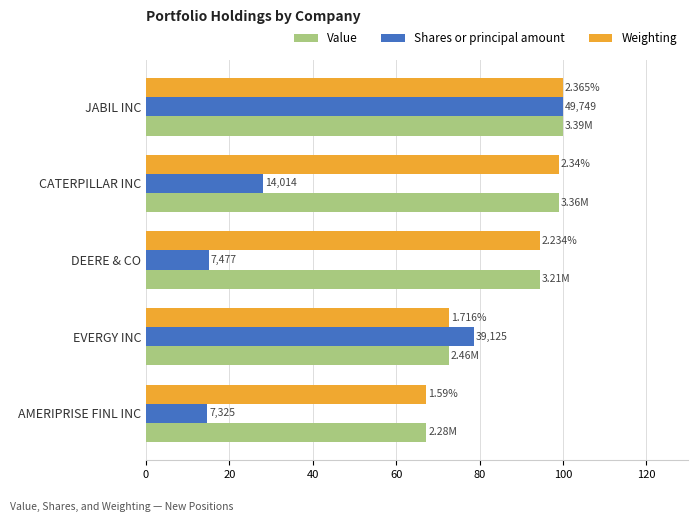

Which series has the widest spread of values?

Shares or principal amount